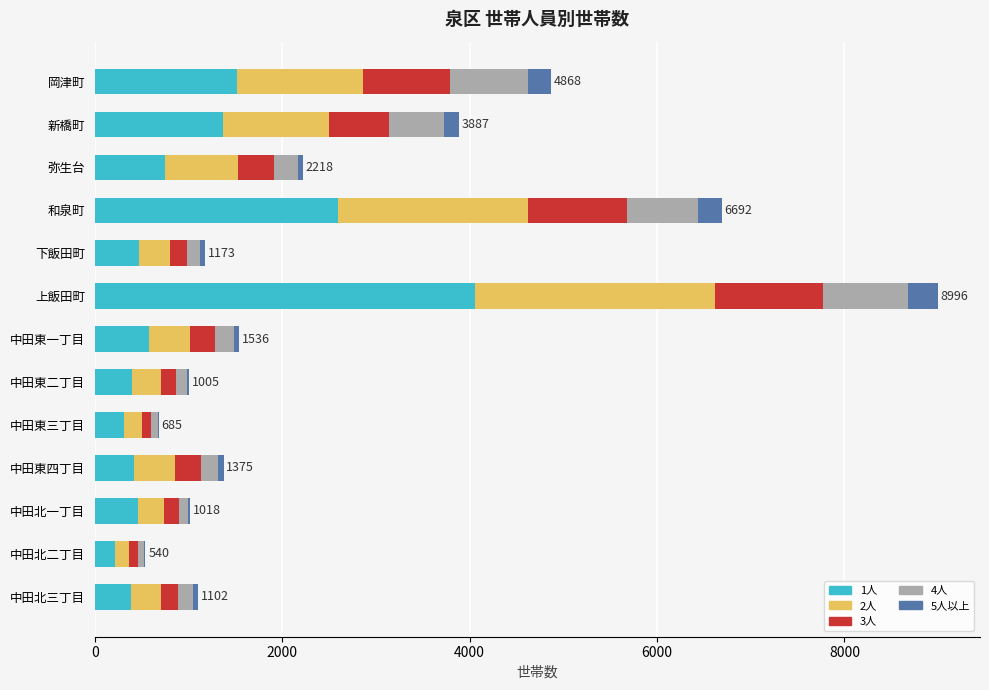

Count the number of data series in this chart.

5